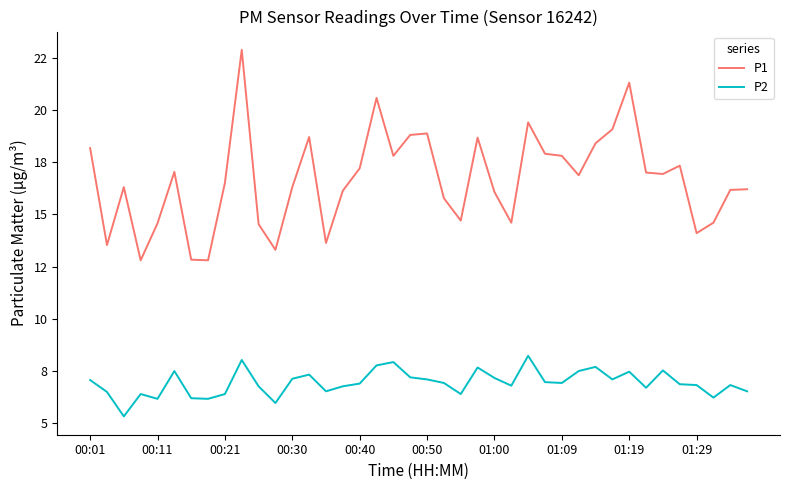

Does the chart display data point markers on the line(s)?

No